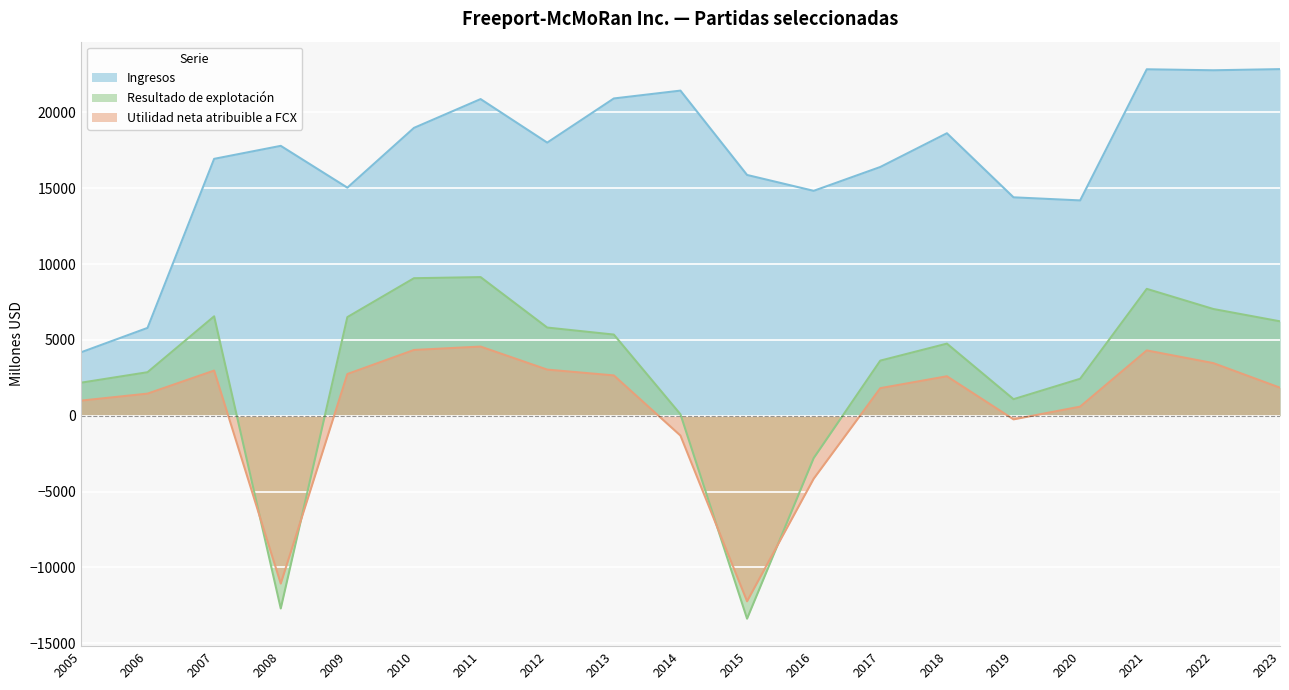

At how many categories does at least one series exceed -12278?

19